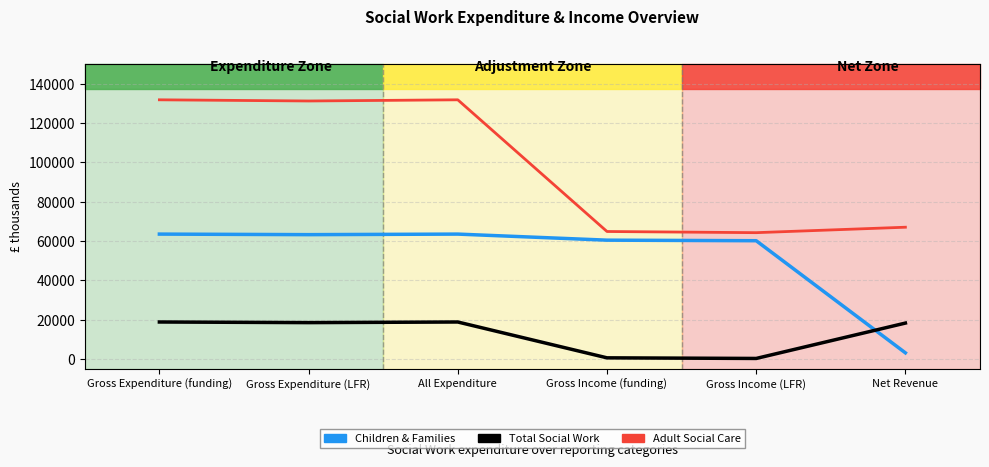

True or false: Children & Families has more than 1 interior local peaks.

False